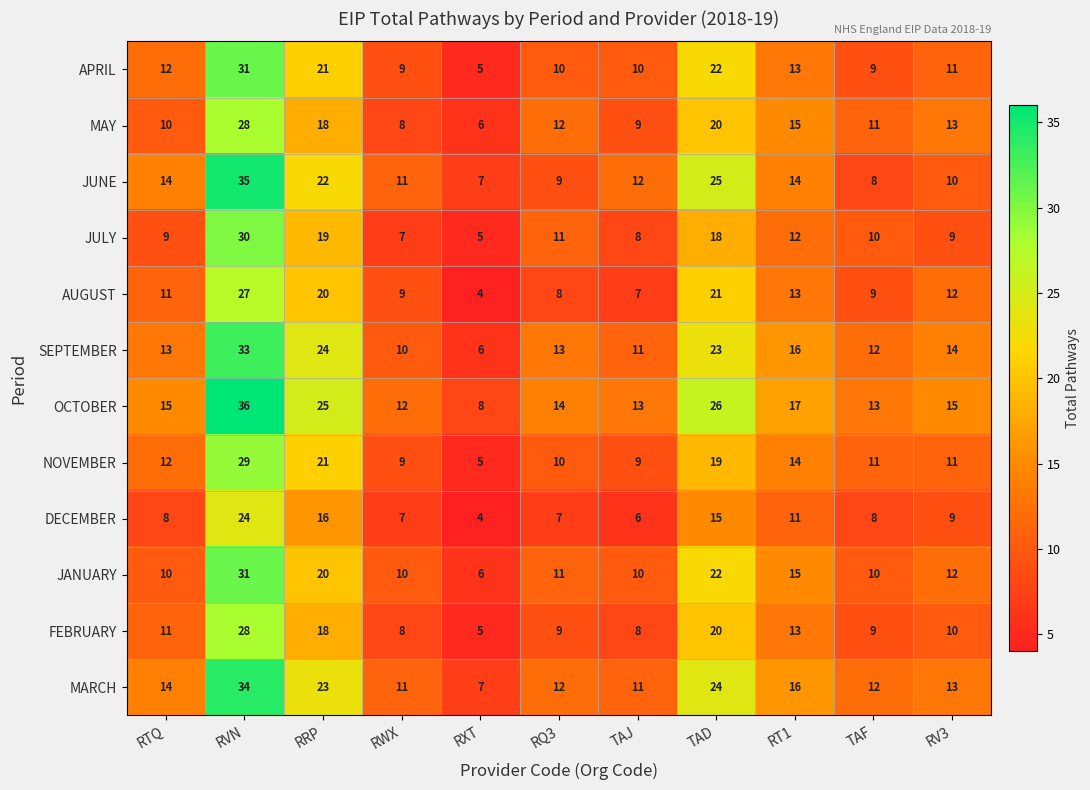

Which series changed the most between RVN and RQ3?

JUNE